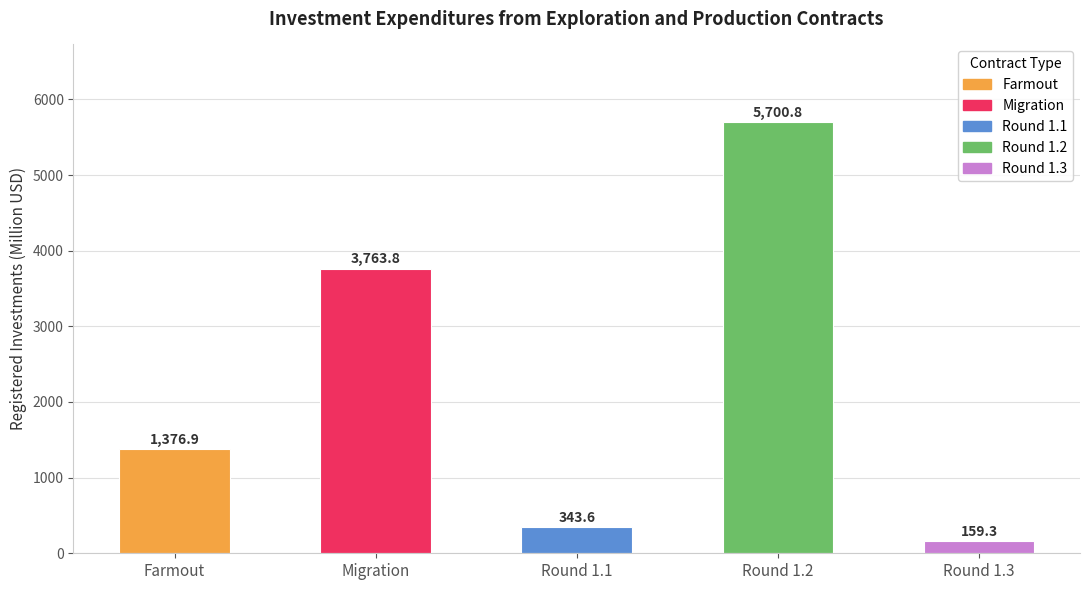

Reading left to right, list all the values displayed in this chart.

1376.9	3763.8	343.6	5700.8	159.3